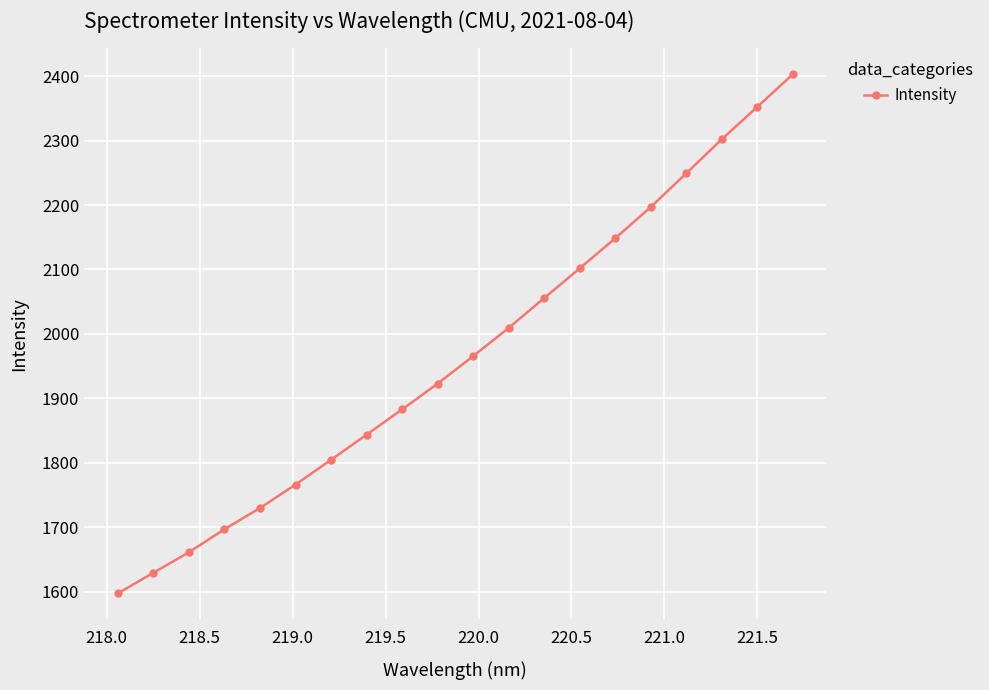

What is the greatest value displayed?

2402.6